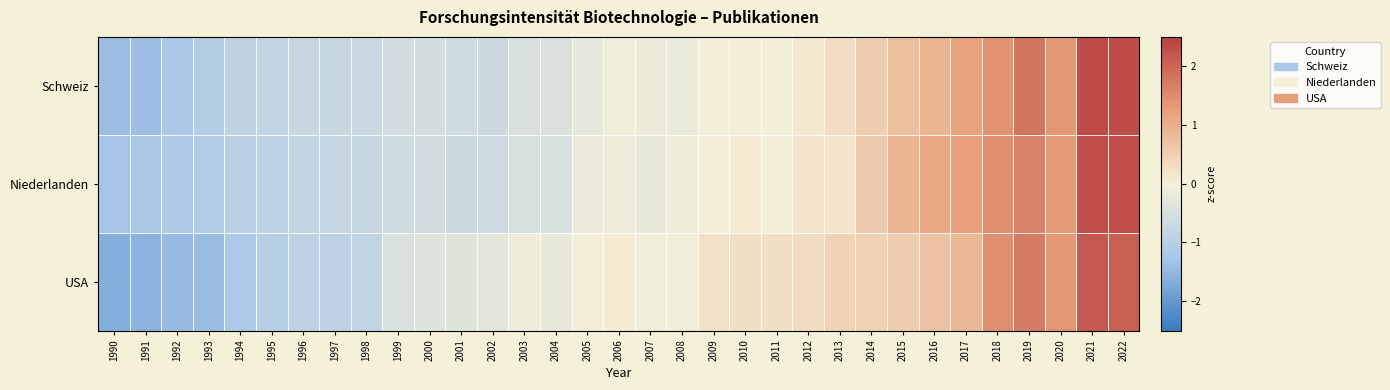

Reading right to left, transcribe all the data shown in this chart.

Schweiz: 2022=2.3	2021=2.4	2020=1.4	2019=1.8	2018=1.4	2017=1.2	2016=0.9	2015=0.7	2014=0.5	2013=0.3	2012=0.1	2011=-0.0	2010=-0.1	2009=-0.0	2008=-0.2	2007=-0.1	2006=-0.1	2005=-0.2	2004=-0.4	2003=-0.5	2002=-0.7	2001=-0.6	2000=-0.5	1999=-0.5	1998=-0.7	1997=-0.7	1996=-0.7	1995=-0.9	1994=-0.9	1993=-1.1	1992=-1.2	1991=-1.4	1990=-1.4
Niederlanden: 2022=2.3	2021=2.3	2020=1.3	2019=1.6	2018=1.5	2017=1.2	2016=1.1	2015=1.0	2014=0.6	2013=0.2	2012=0.2	2011=0.0	2010=0.1	2009=-0.1	2008=-0.1	2007=-0.2	2006=-0.1	2005=-0.2	2004=-0.5	2003=-0.5	2002=-0.7	2001=-0.7	2000=-0.6	1999=-0.6	1998=-0.8	1997=-0.8	1996=-0.8	1995=-0.9	1994=-1.0	1993=-1.1	1992=-1.2	1991=-1.2	1990=-1.3
USA: 2022=2.1	2021=2.2	2020=1.4	2019=1.7	2018=1.5	2017=0.9	2016=0.7	2015=0.5	2014=0.5	2013=0.5	2012=0.3	2011=0.2	2010=0.2	2009=0.2	2008=-0.1	2007=-0.1	2006=0.1	2005=-0.0	2004=-0.2	2003=-0.1	2002=-0.3	2001=-0.3	2000=-0.4	1999=-0.5	1998=-0.9	1997=-0.9	1996=-0.9	1995=-1.0	1994=-1.2	1993=-1.4	1992=-1.4	1991=-1.6	1990=-1.7